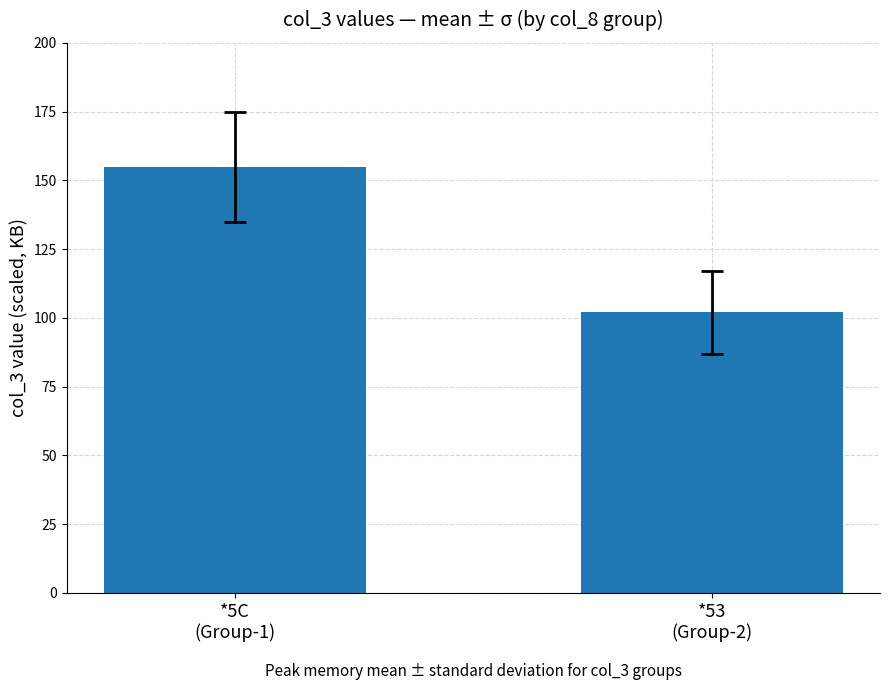

The chart shows a value of 155 at *5C
(Group-1). True or false?

True